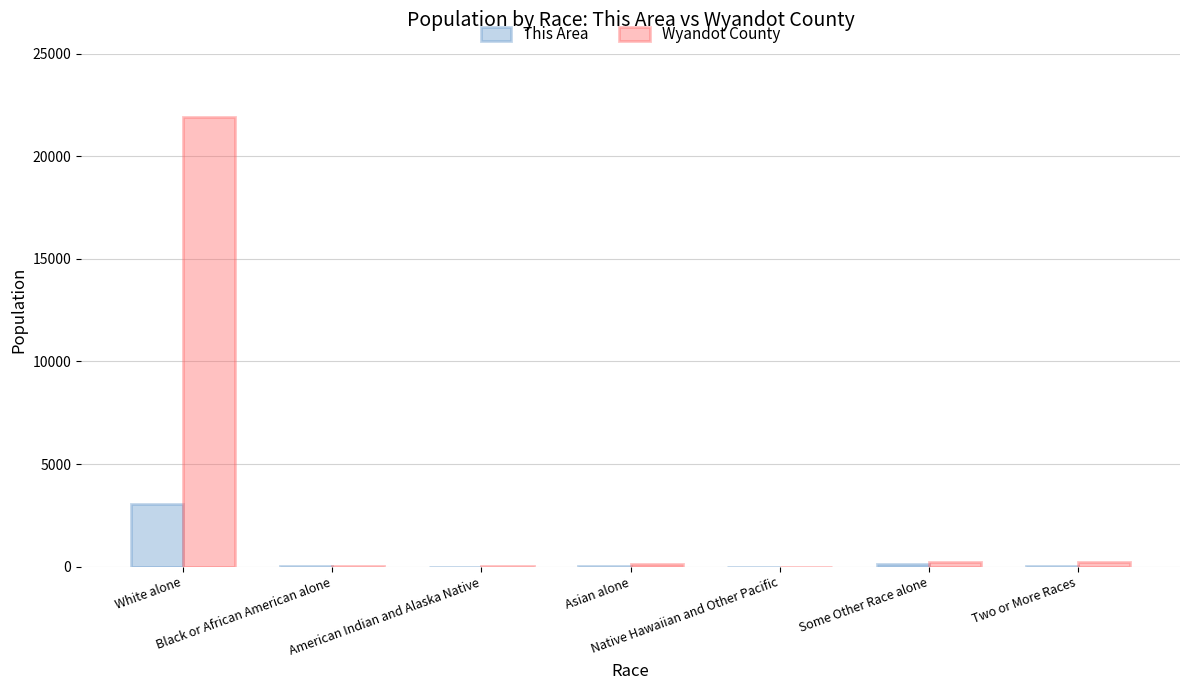

Which category has the highest value in the Wyandot County series?

White alone